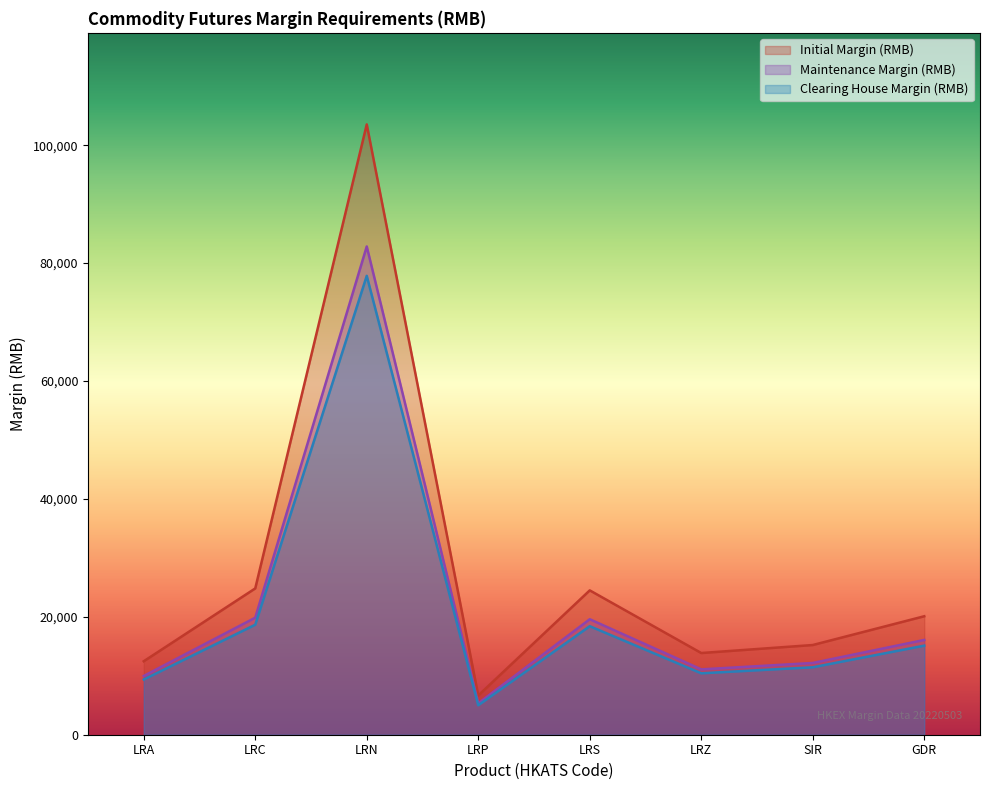

What are all the series names shown in the legend?

Initial Margin (RMB), Maintenance Margin (RMB), Clearing House Margin (RMB)